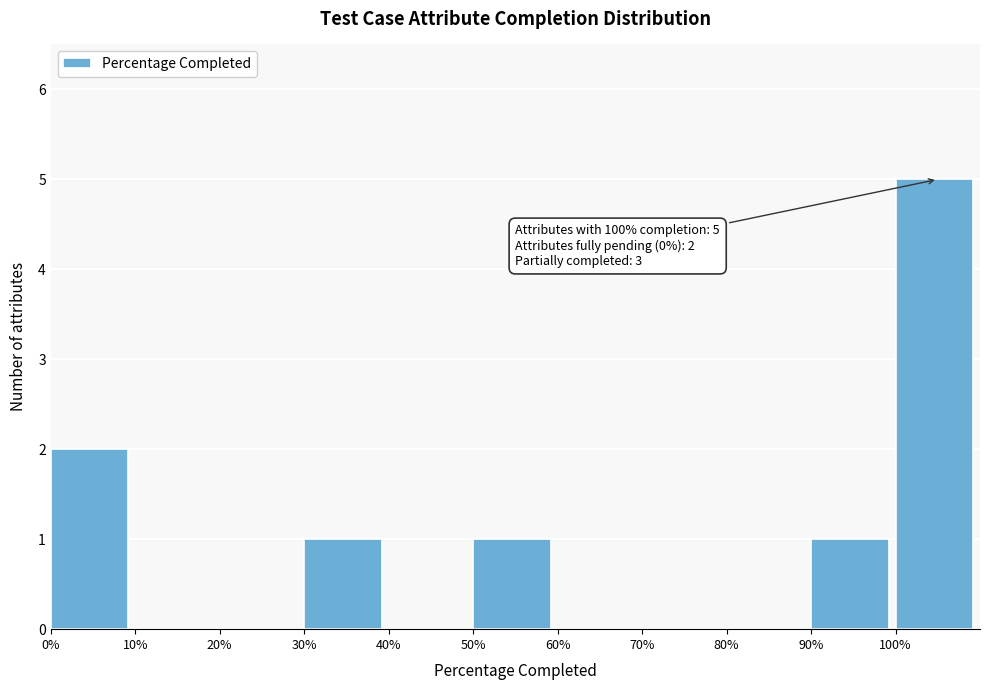

Which range on the x-axis has the tallest bar?

100 to 110